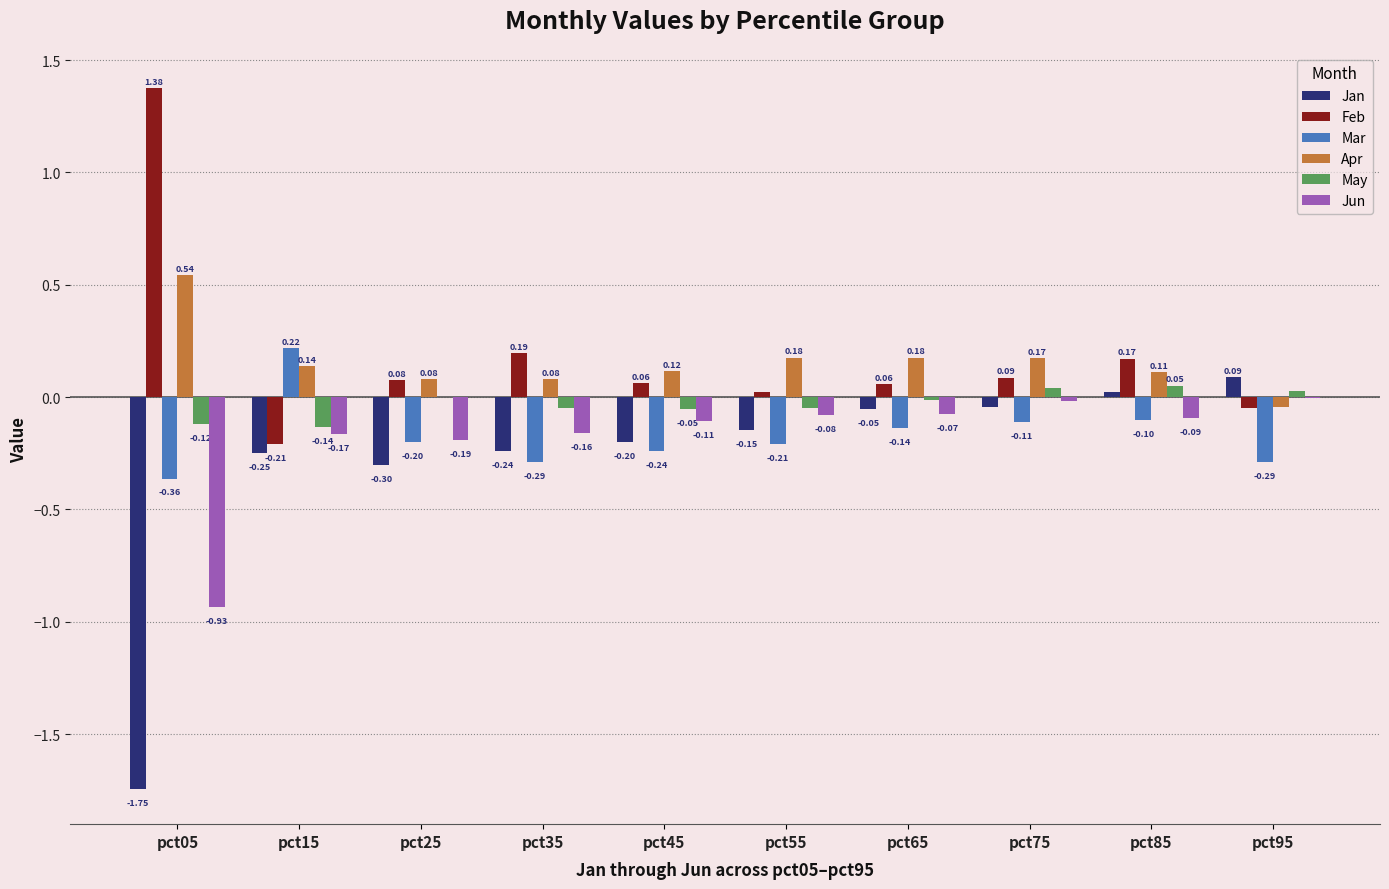

The value of Mar at pct35 is -0.3. True or false?

True